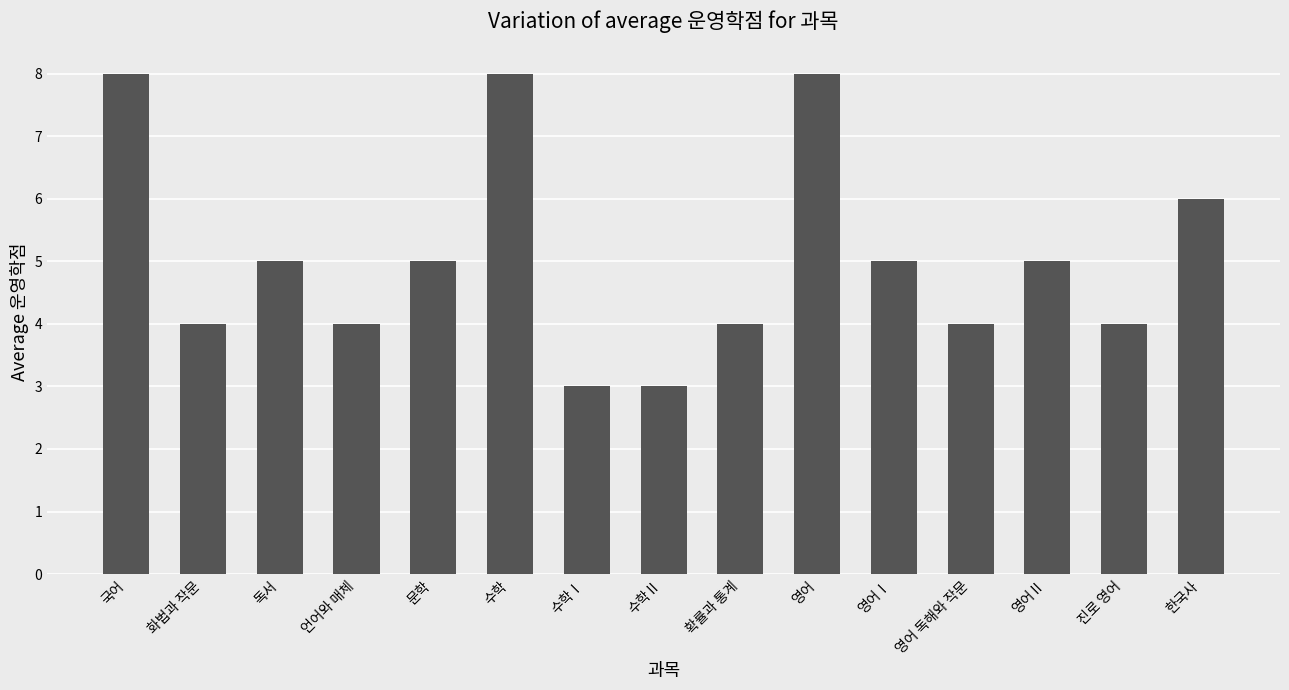

What is the minimum value shown in the chart?

3